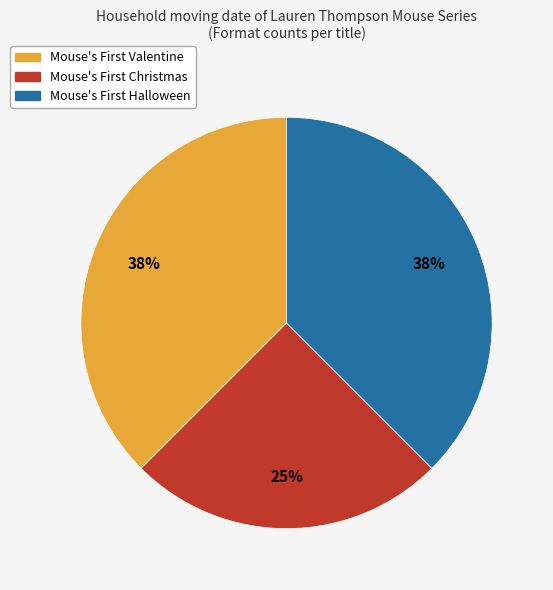

To the nearest percent, what is the average slice percentage?

33%